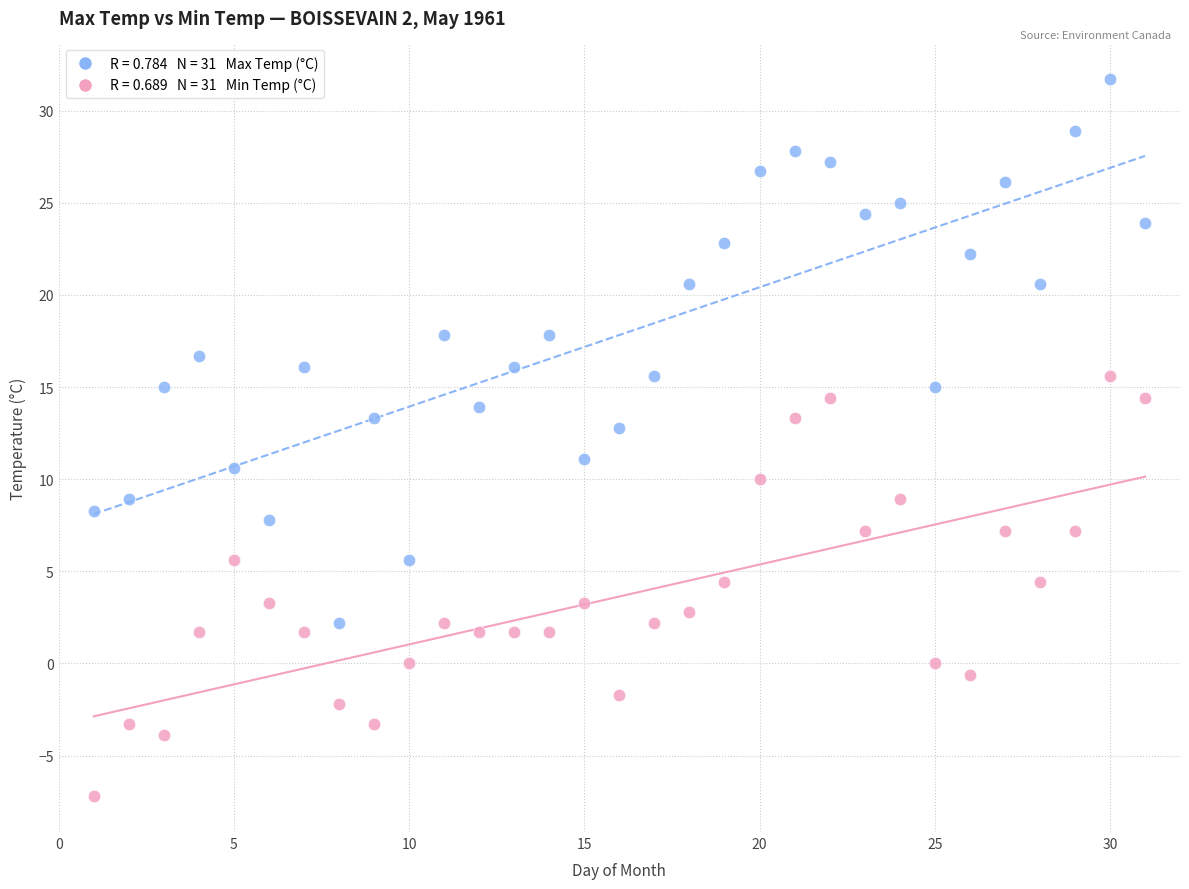

Across all data points, what is the range of Y values (max minus min)?

38.9